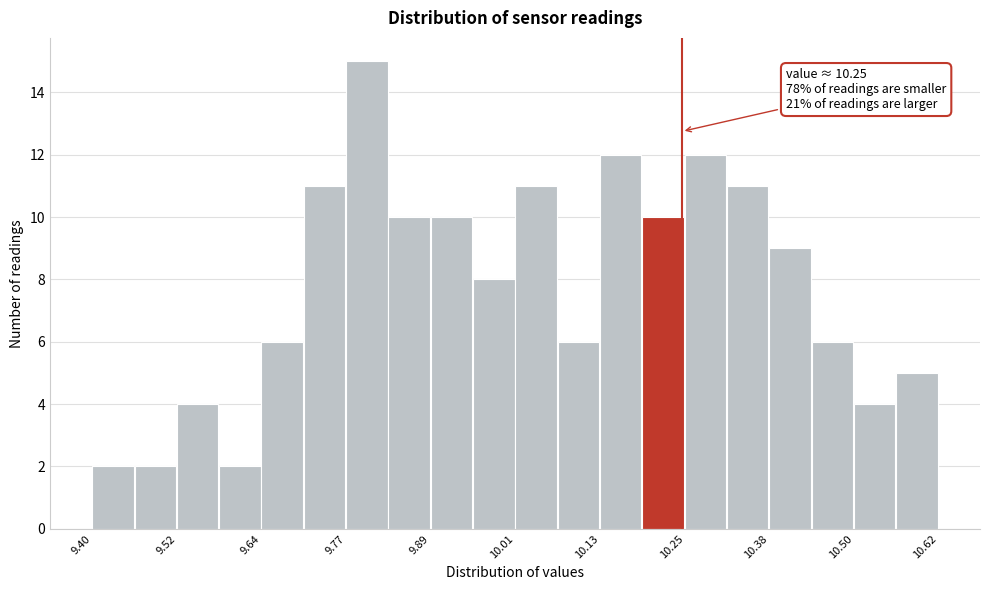

Around what value on the x-axis is the tallest bar? Give the approximate position of its centre, as read against the axis.

9.80